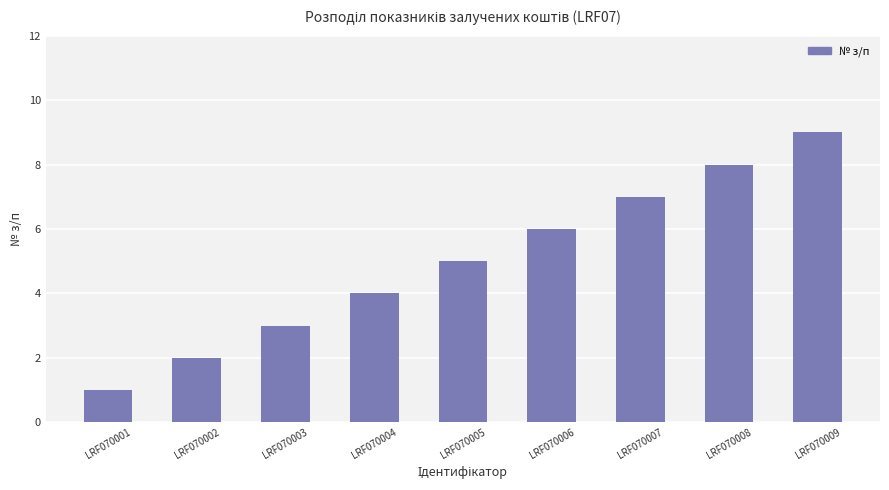

How many bars are there in total?

9